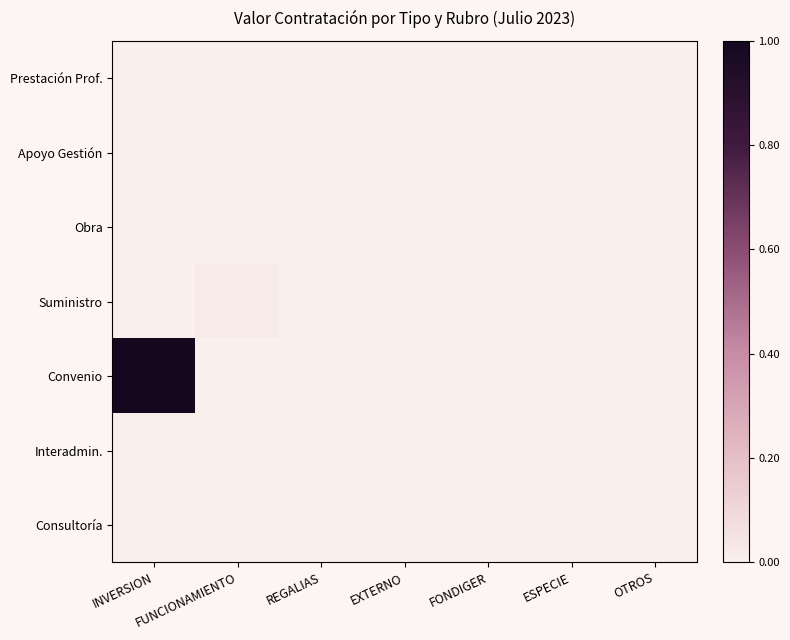

Reading left to right, extract all data points from this chart.

Prestación Prof.: INVERSION=0.0	FUNCIONAMIENTO=0.0	REGALIAS=0.0	EXTERNO=0.0	FONDIGER=0.0	ESPECIE=0.0	OTROS=0.0
Apoyo Gestión: INVERSION=0.0	FUNCIONAMIENTO=0.0	REGALIAS=0.0	EXTERNO=0.0	FONDIGER=0.0	ESPECIE=0.0	OTROS=0.0
Obra: INVERSION=0.0	FUNCIONAMIENTO=0.0	REGALIAS=0.0	EXTERNO=0.0	FONDIGER=0.0	ESPECIE=0.0	OTROS=0.0
Suministro: INVERSION=0.0	FUNCIONAMIENTO=0.0	REGALIAS=0.0	EXTERNO=0.0	FONDIGER=0.0	ESPECIE=0.0	OTROS=0.0
Convenio: INVERSION=1.0	FUNCIONAMIENTO=0.0	REGALIAS=0.0	EXTERNO=0.0	FONDIGER=0.0	ESPECIE=0.0	OTROS=0.0
Interadmin.: INVERSION=0.0	FUNCIONAMIENTO=0.0	REGALIAS=0.0	EXTERNO=0.0	FONDIGER=0.0	ESPECIE=0.0	OTROS=0.0
Consultoría: INVERSION=0.0	FUNCIONAMIENTO=0.0	REGALIAS=0.0	EXTERNO=0.0	FONDIGER=0.0	ESPECIE=0.0	OTROS=0.0